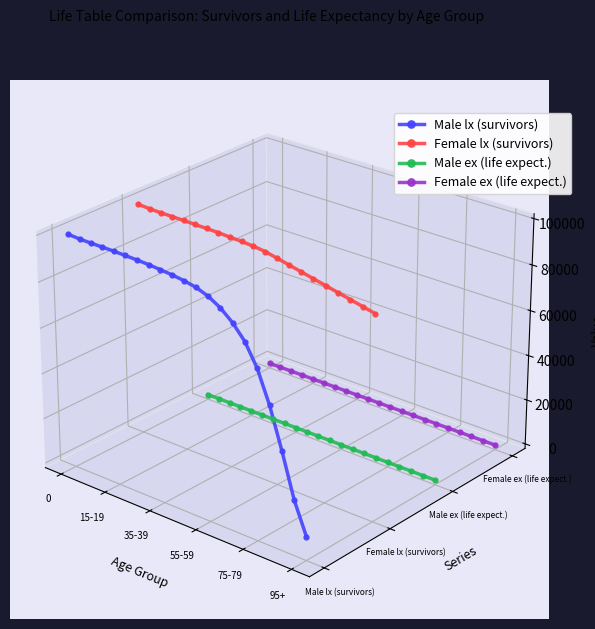

True or false: Male lx (survivors) has a value of 0.0 at 15.

False